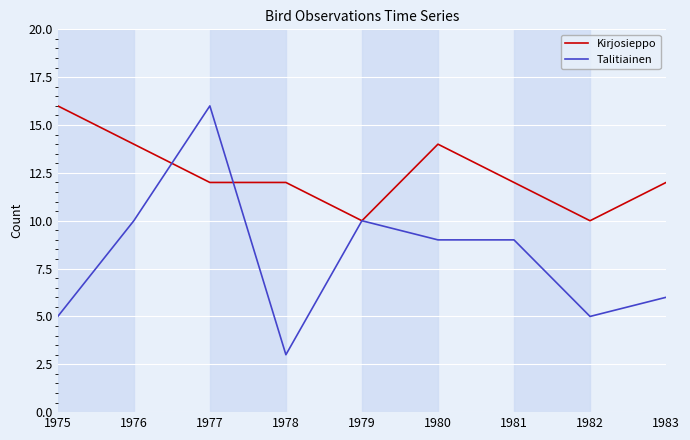

What are all the series names shown in the legend?

Kirjosieppo, Talitiainen